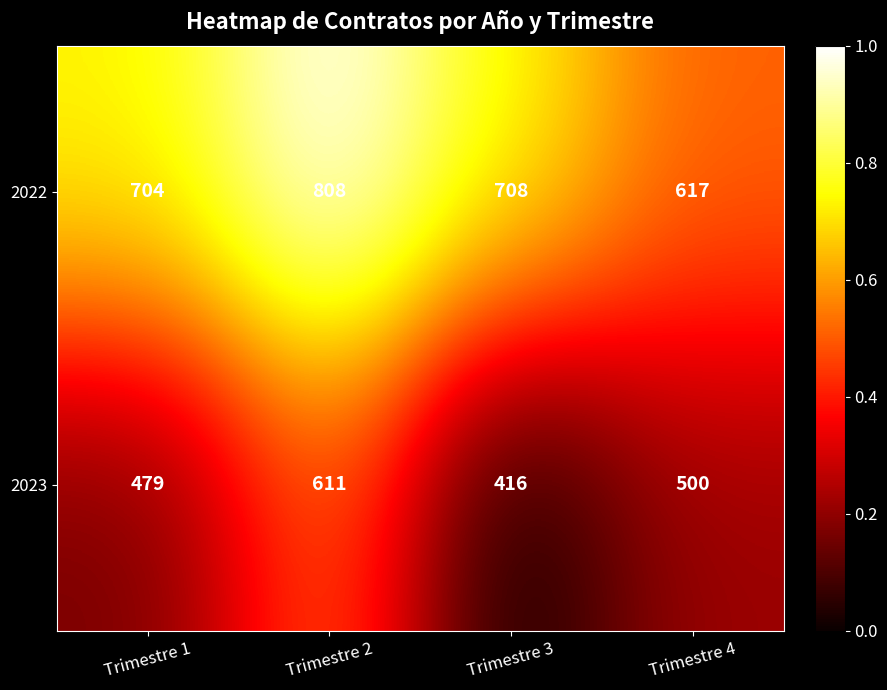

How many data points in 2023 are less than 500?

2